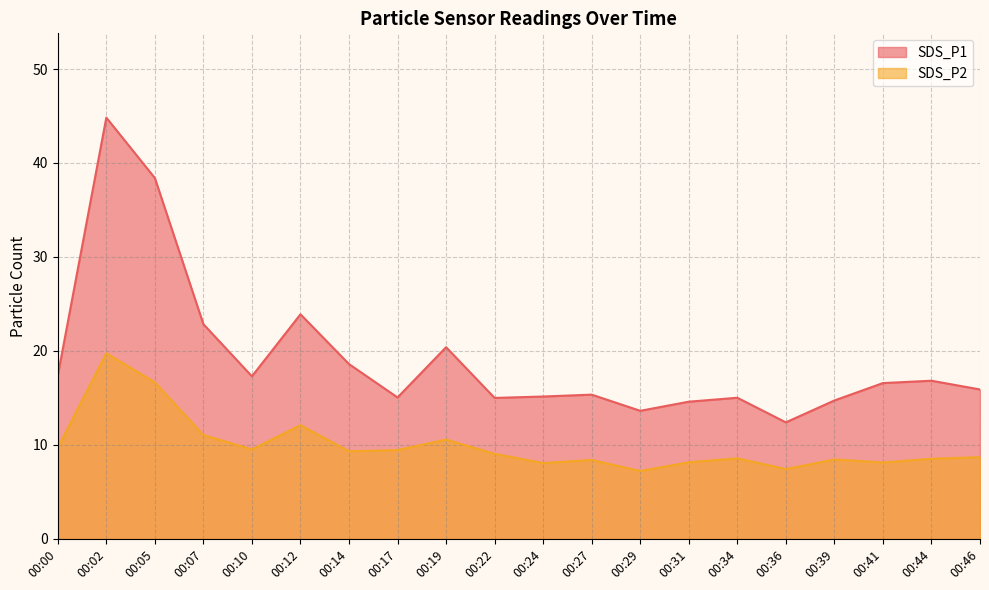

What is the value of the SDS_P1 point at the 11th from the left?

15.2